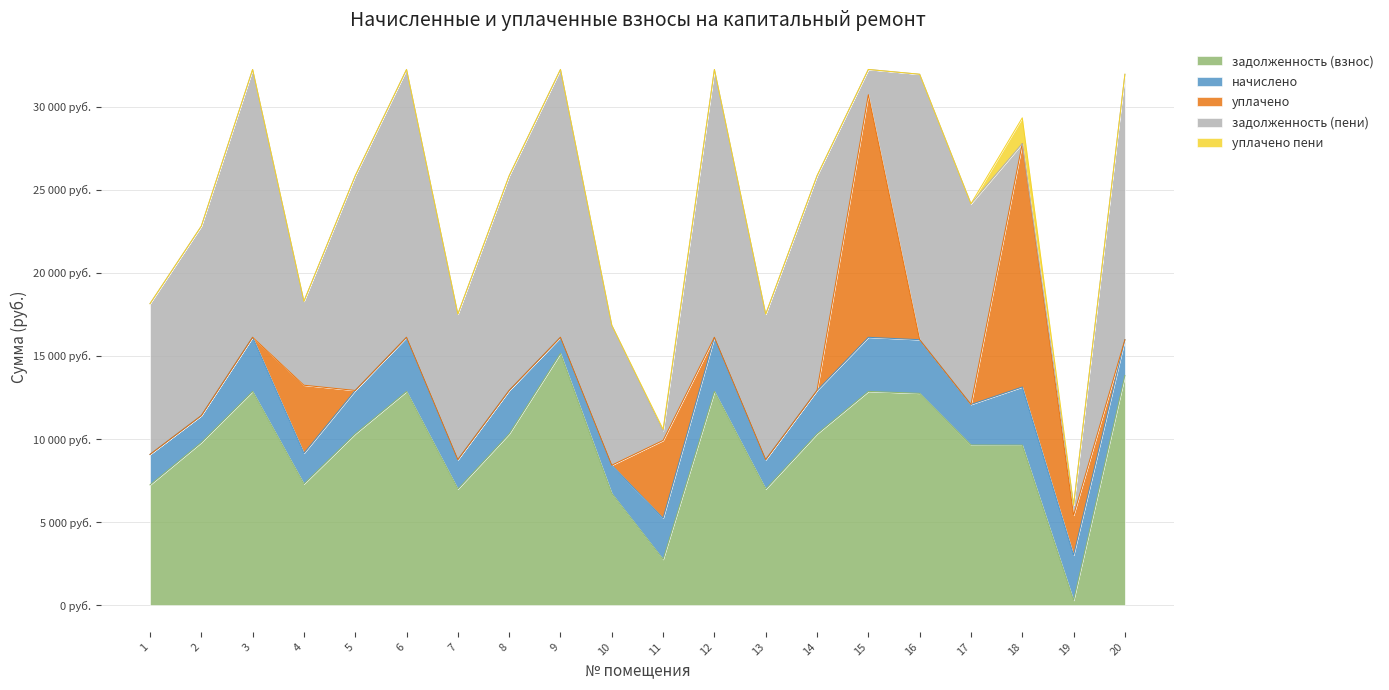

Where is the first local minimum for задолженность (пени)?

4